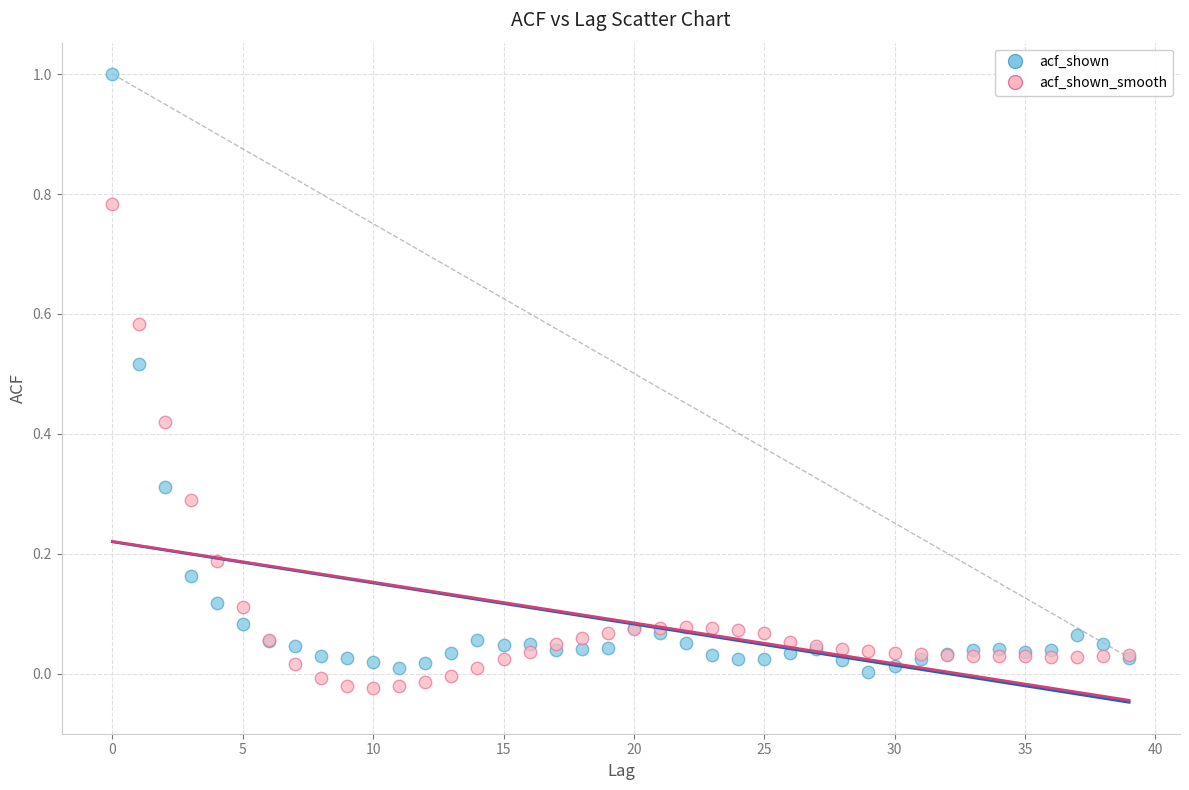

Which series has the largest Y range (max minus min)?

acf_shown